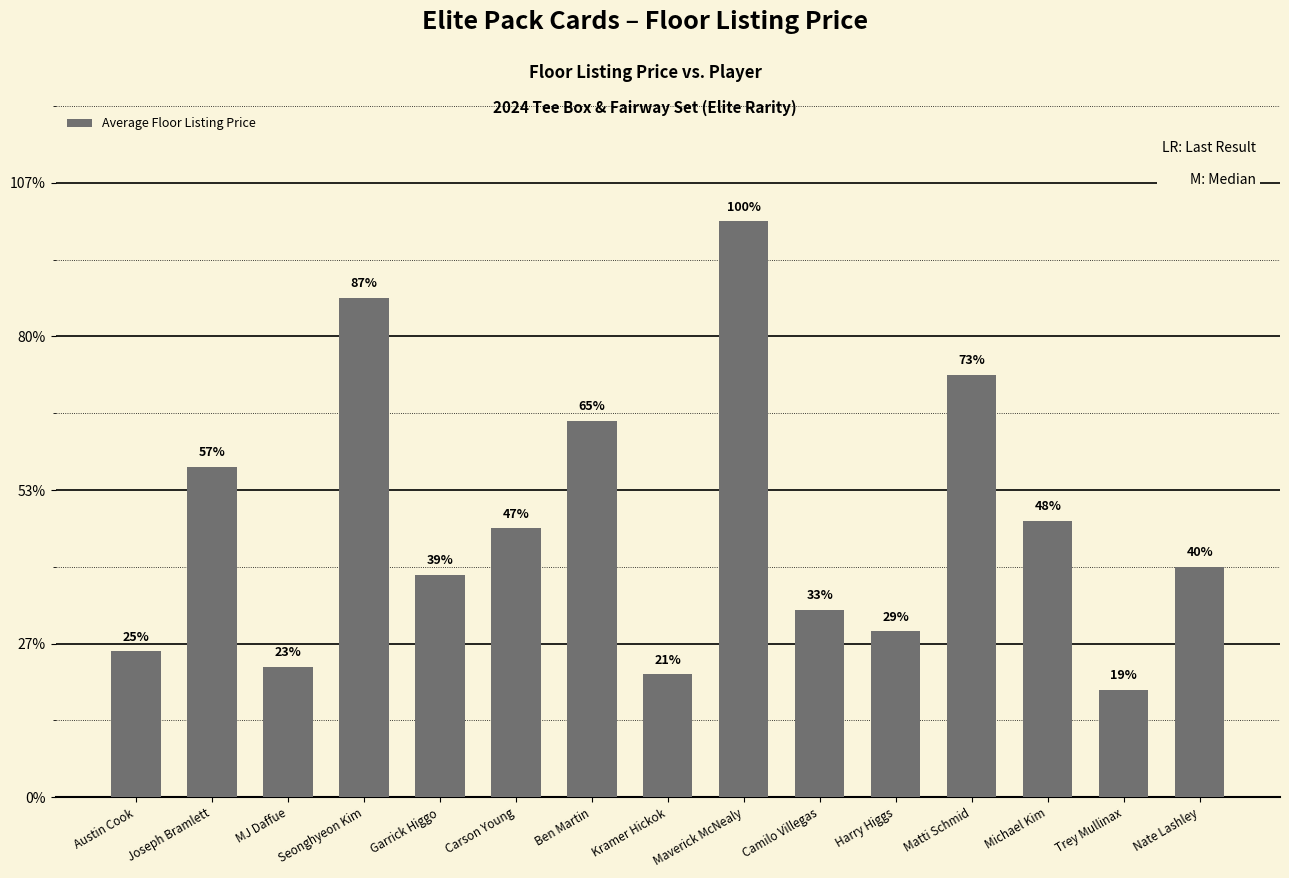

Reading left to right, extract all data points from this chart.

Austin Cook=19.0	Joseph Bramlett=43.0	MJ Daffue=17.0	Seonghyeon Kim=65.0	Garrick Higgo=29.0	Carson Young=35.0	Ben Martin=49.0	Kramer Hickok=16.0	Maverick McNealy=75.0	Camilo Villegas=24.4	Harry Higgs=21.6	Matti Schmid=55.0	Michael Kim=36.0	Trey Mullinax=14.0	Nate Lashley=30.0